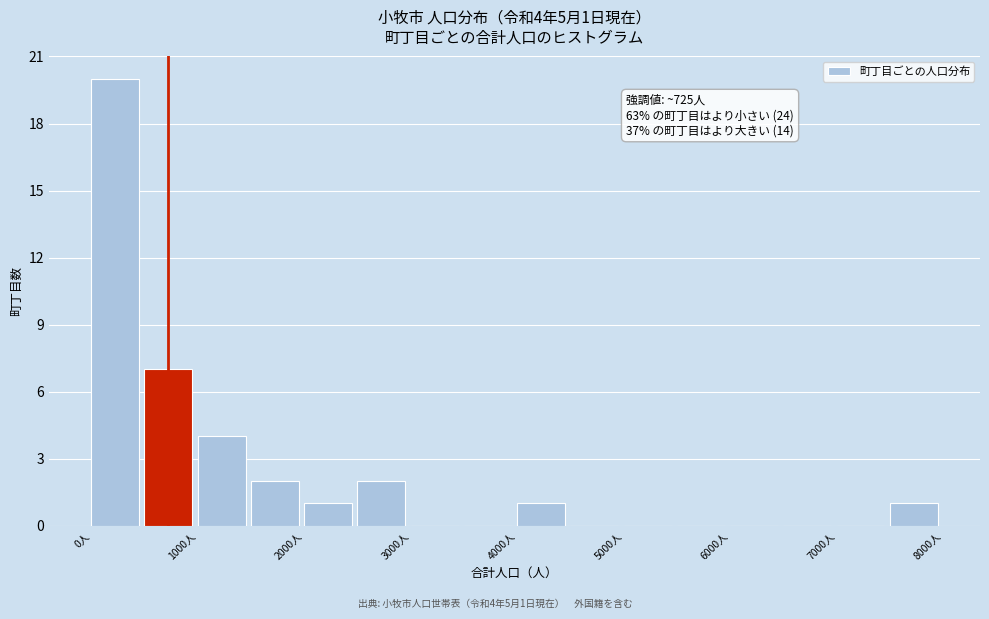

Which range on the x-axis has the tallest bar?

0 to 500